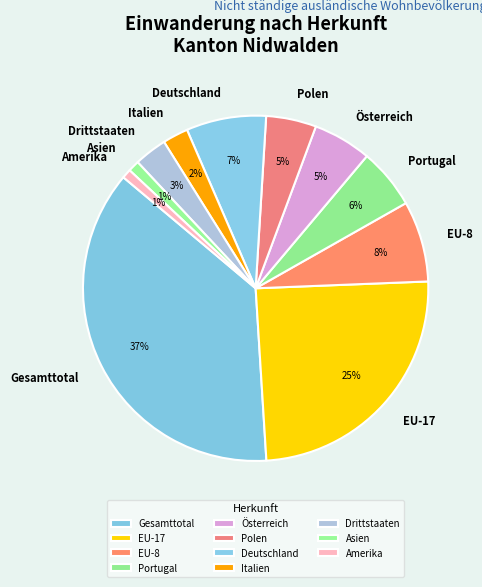

Is the sum of Gesamttotal and EU-8 greater than half?

No